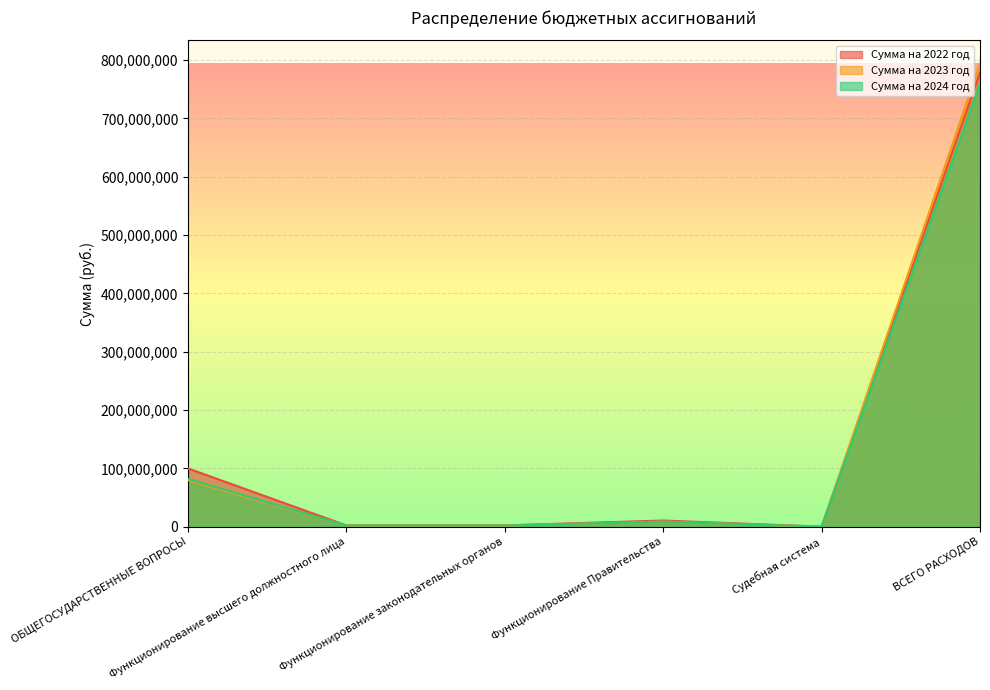

Reading left to right, list all the values displayed in this chart.

Сумма на 2022 год: 99806652	2122716	2233344	10570455	33300	778328563
Сумма на 2023 год: 79549910	1977458	2056571	8716657	2000	793879423
Сумма на 2024 год: 81923620	1977458	2056571	8716657	1800	759886861